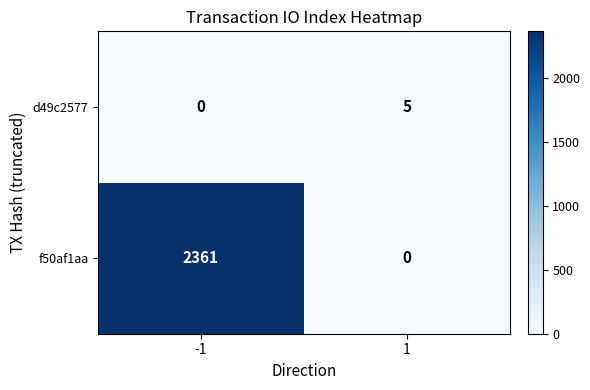

Reading right to left, extract all data points from this chart.

d49c2577: 1=5	-1=0
f50af1aa: 1=0	-1=2361